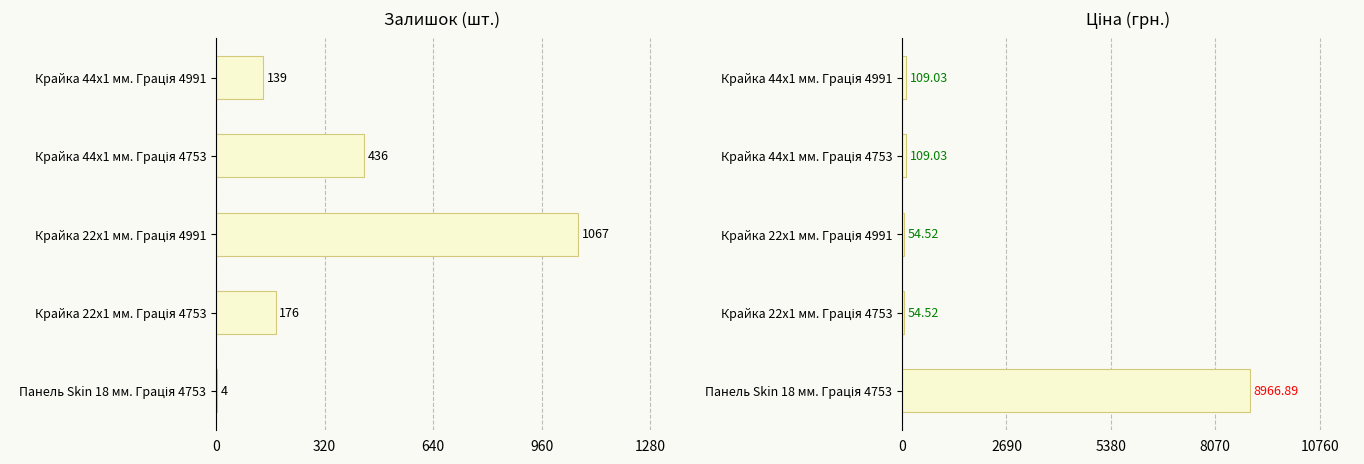

Which series has the largest range (max minus min)?

Ціна